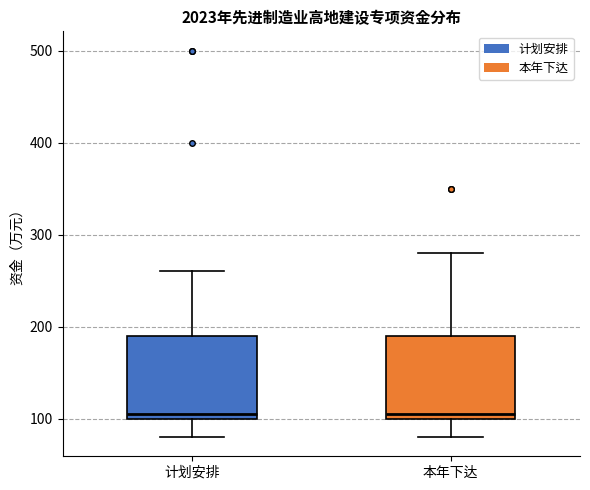

Reading left to right, read every box against the y-axis: the position of its median line, the range the box covers, and the ends of its whiskers. The values are not printed on the chart, so give them approximately, as read against the axis.

计划安排: median 110, box 100 to 190, whiskers 80 to 260
本年下达: median 110, box 100 to 190, whiskers 80 to 280